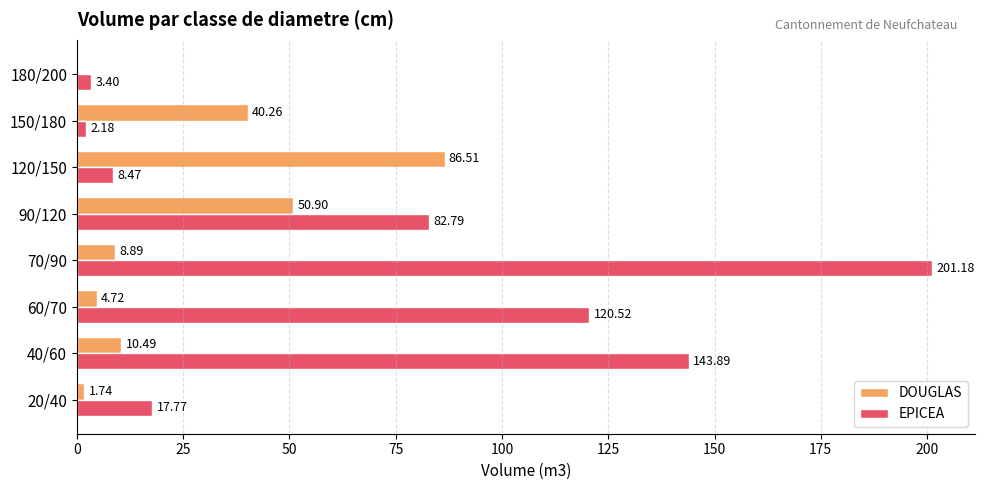

What is the sum of all DOUGLAS values?

203.5